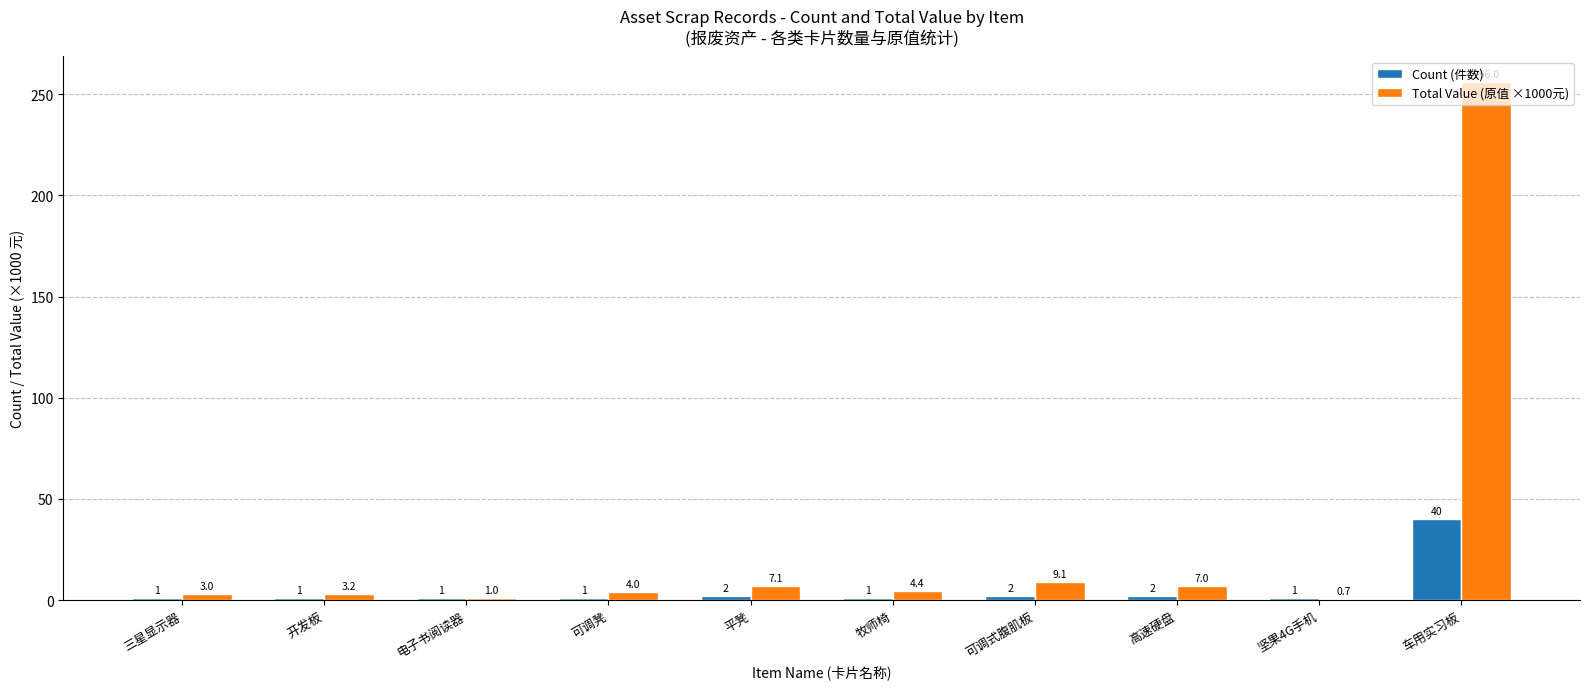

Reading left to right, what are all the values shown in this chart?

Count (件数): 三星显示器=1.0	开发板=1.0	电子书阅读器=1.0	可调凳=1.0	平凳=2.0	牧师椅=1.0	可调式腹肌板=2.0	高速硬盘=2.0	坚果4G手机=1.0	车用实习板=40.0
Total Value (原值 ×1000元): 三星显示器=3.0	开发板=3.2	电子书阅读器=1.0	可调凳=4.0	平凳=7.1	牧师椅=4.4	可调式腹肌板=9.1	高速硬盘=7.0	坚果4G手机=0.7	车用实习板=256.0